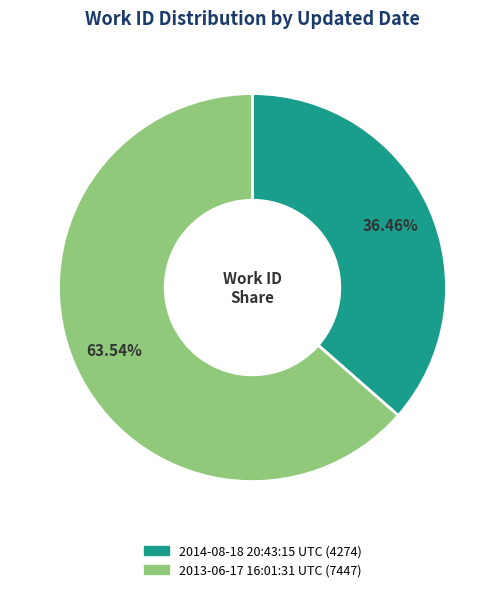

What percentage do 2013-06-17 16:01:31 UTC and 2014-08-18 20:43:15 UTC together represent?

100.0%